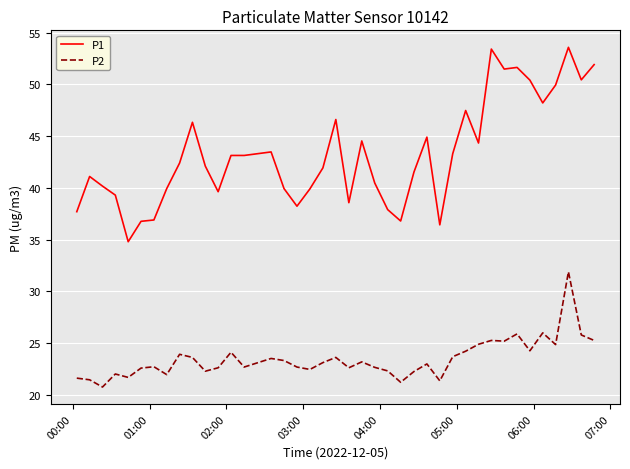

Which series has the largest range (max minus min)?

P1